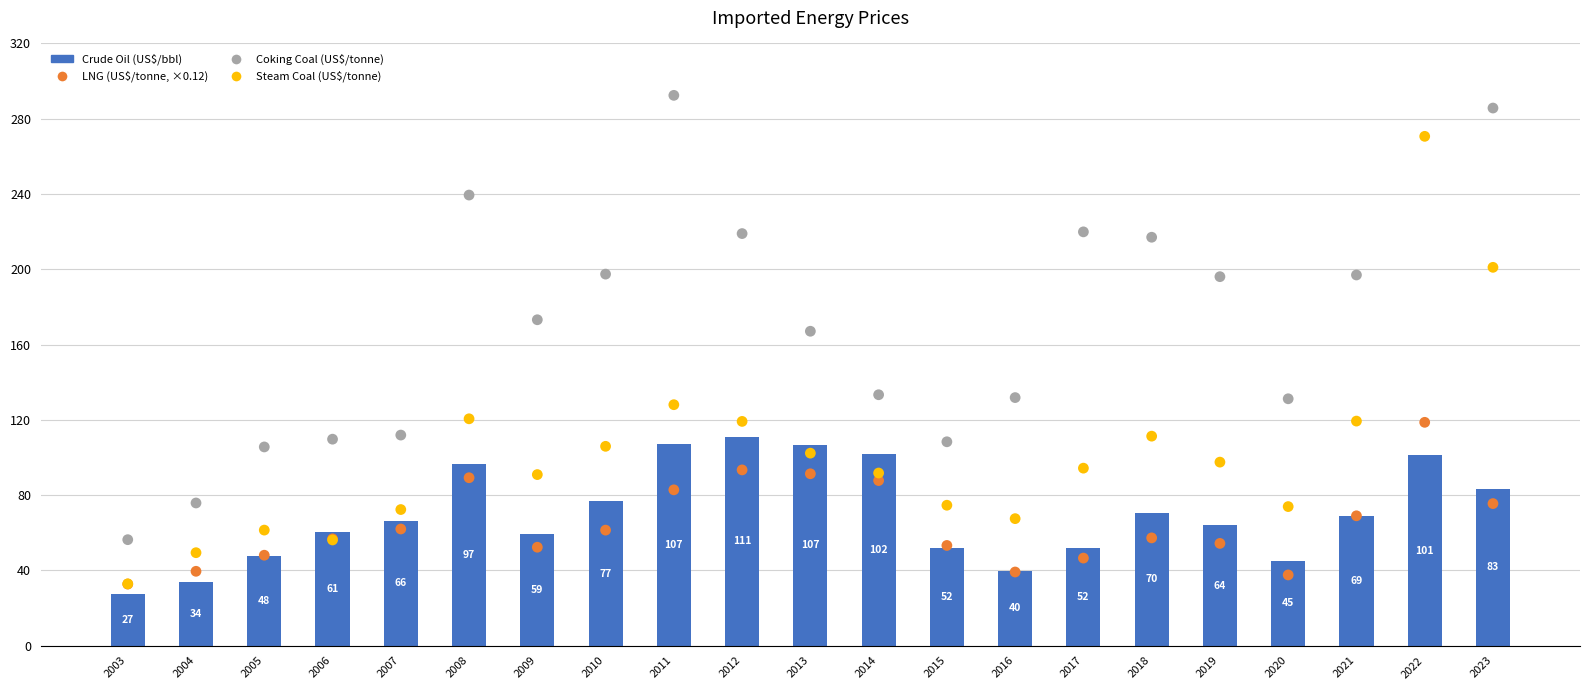

Is the value of LNG (US$/tonne) at 2008 greater than the value of Crude Oil (US$/bbl) at 2019?

Yes